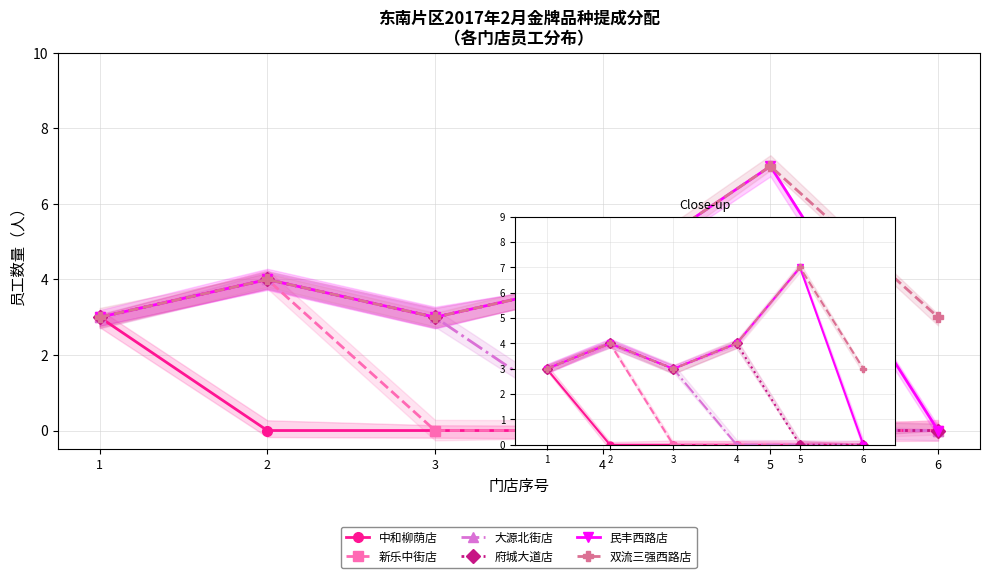

Is it true that 中和柳荫店 equals 2 at 5?

False